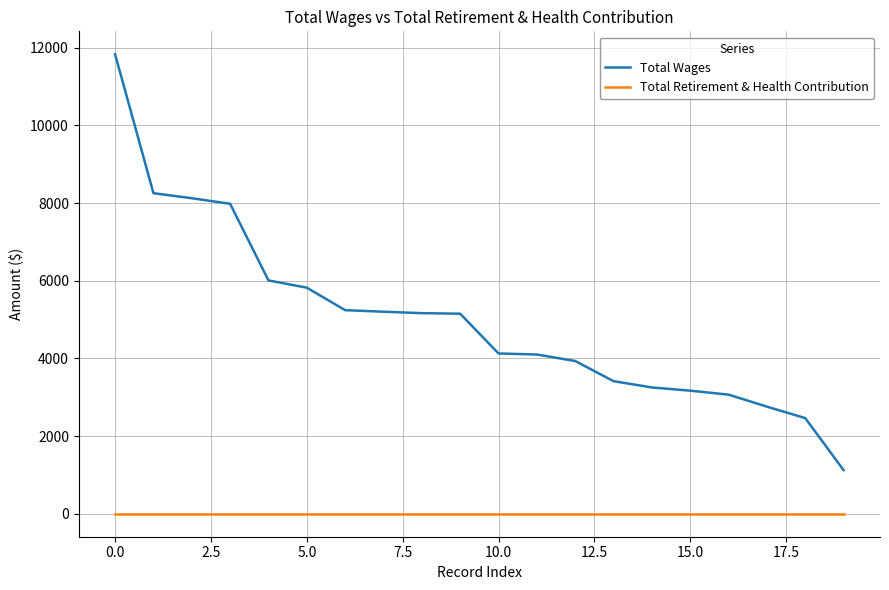

Which series has the widest spread of values?

Total Wages